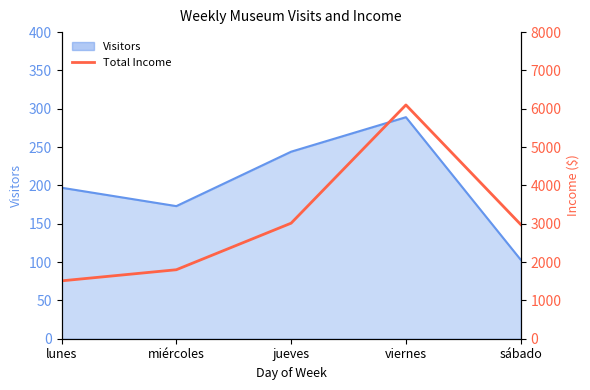

Reading left to right, what are all the values shown in this chart?

lunes=1510	miércoles=1800	jueves=3015	viernes=6100	sábado=2980